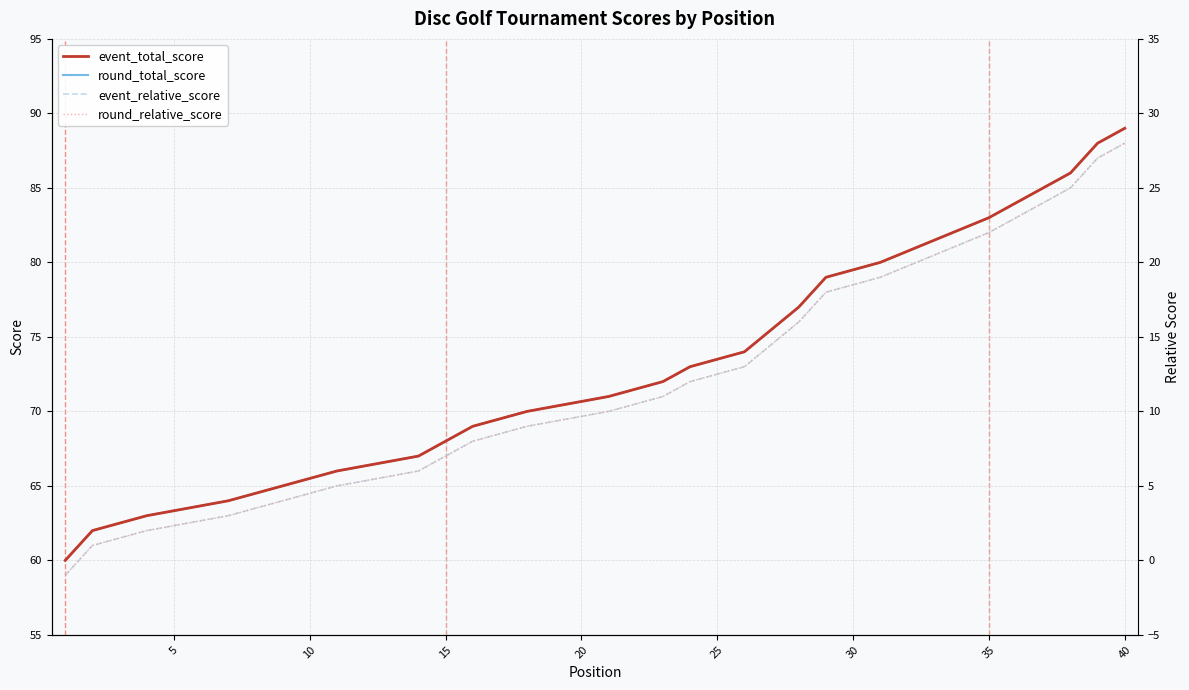

Is the value of event_total_score at 22 greater than the value of round_total_score at 12?

Yes